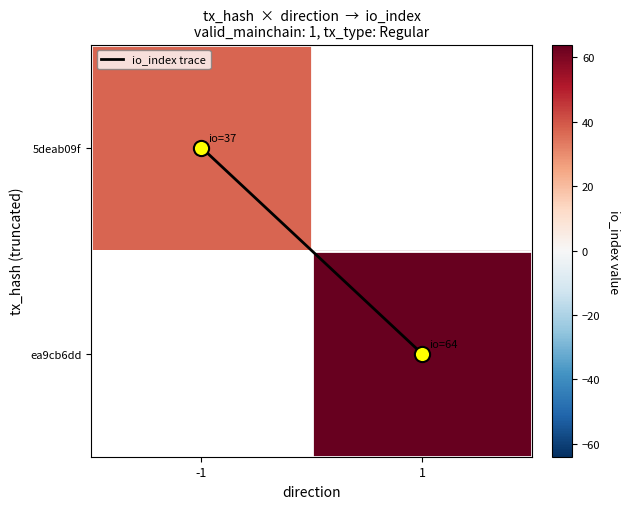

Which series has the widest spread of values?

io_index trace